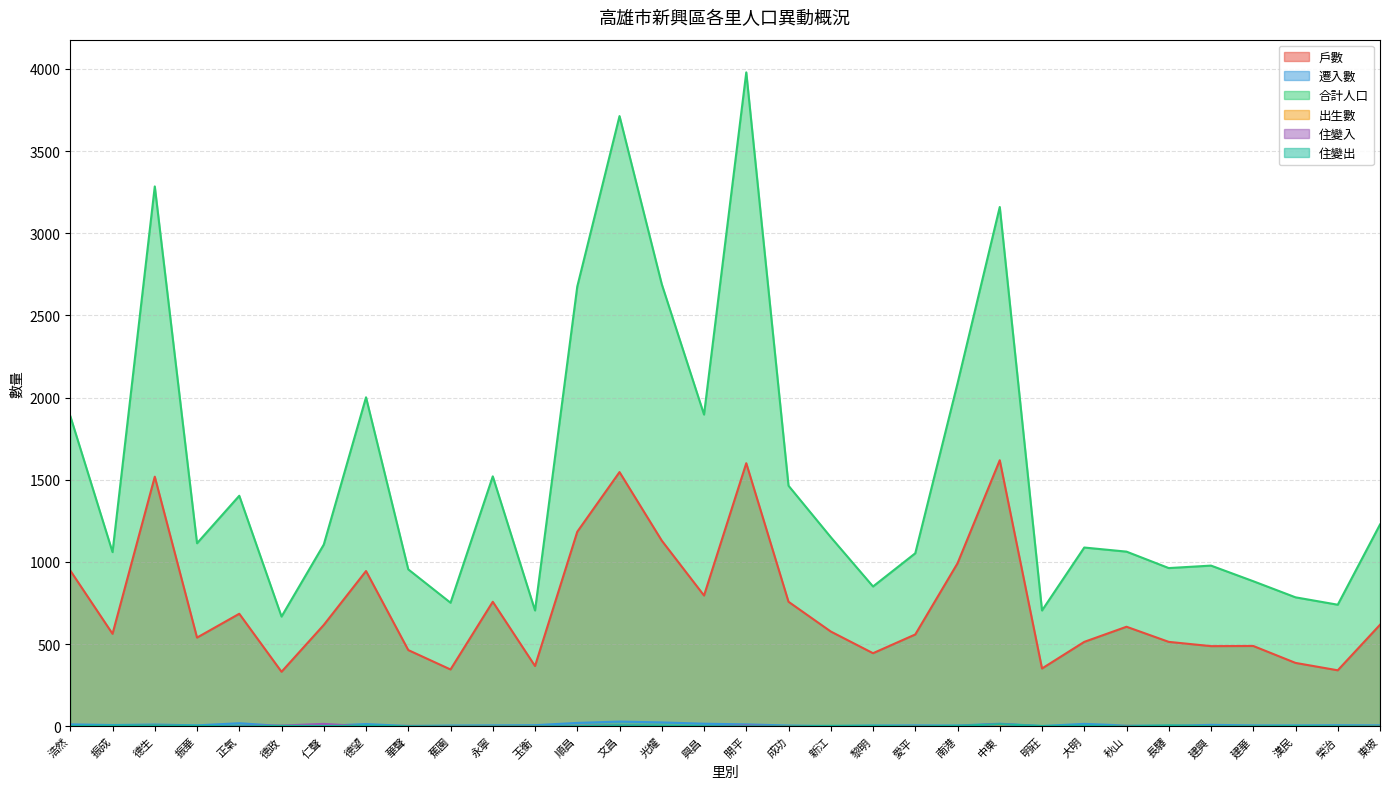

Where is the first local minimum for 出生數?

興昌